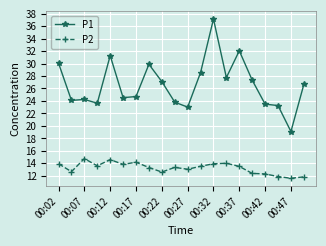

Rank the series by their average value, from lowest to highest.

P2, P1